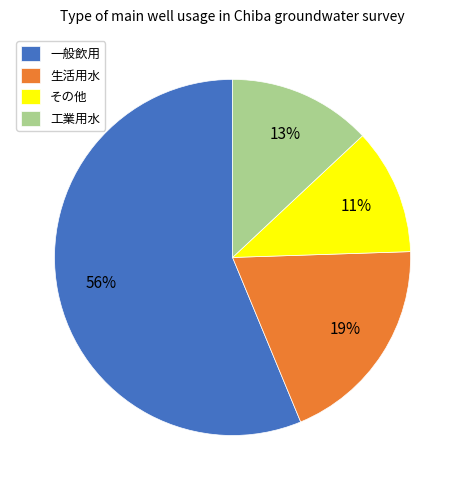

Is it true that 一般飲用 is 69% of the pie?

False